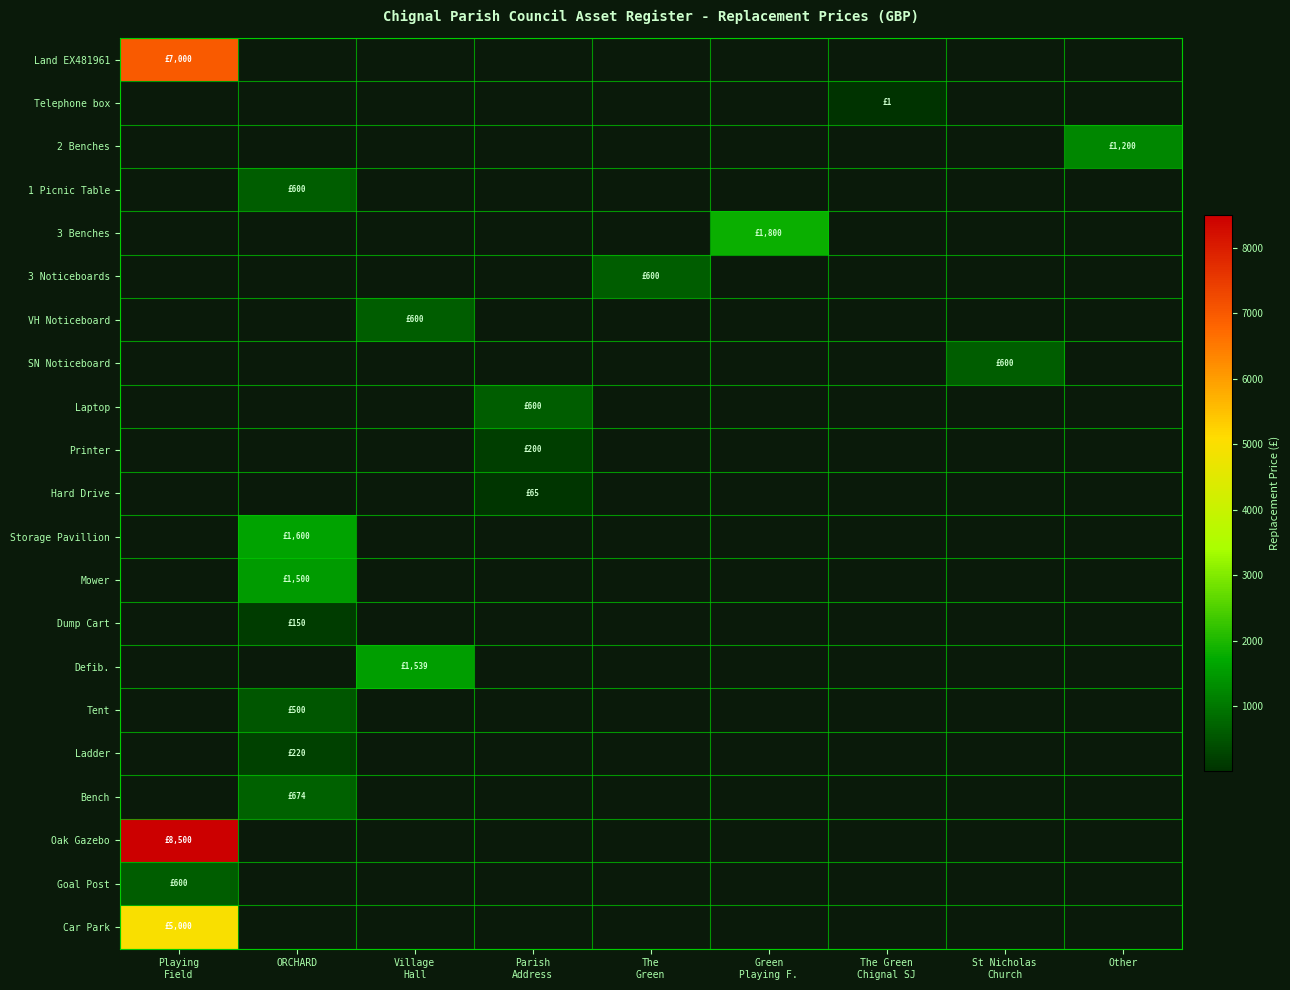

Reading left to right, list all the values displayed in this chart.

Land EX481961: Playing
Field=7000.0	ORCHARD=0.0	Village
Hall=0.0	Parish
Address=0.0	The
Green=0.0	Green
Playing F.=0.0	The Green
Chignal SJ=0.0	St Nicholas
Church=0.0	Other=0.0
Telephone box: Playing
Field=0.0	ORCHARD=0.0	Village
Hall=0.0	Parish
Address=0.0	The
Green=0.0	Green
Playing F.=0.0	The Green
Chignal SJ=1.0	St Nicholas
Church=0.0	Other=0.0
2 Benches: Playing
Field=0.0	ORCHARD=0.0	Village
Hall=0.0	Parish
Address=0.0	The
Green=0.0	Green
Playing F.=0.0	The Green
Chignal SJ=0.0	St Nicholas
Church=0.0	Other=1200.0
1 Picnic Table: Playing
Field=0.0	ORCHARD=600.0	Village
Hall=0.0	Parish
Address=0.0	The
Green=0.0	Green
Playing F.=0.0	The Green
Chignal SJ=0.0	St Nicholas
Church=0.0	Other=0.0
3 Benches: Playing
Field=0.0	ORCHARD=0.0	Village
Hall=0.0	Parish
Address=0.0	The
Green=0.0	Green
Playing F.=1800.0	The Green
Chignal SJ=0.0	St Nicholas
Church=0.0	Other=0.0
3 Noticeboards: Playing
Field=0.0	ORCHARD=0.0	Village
Hall=0.0	Parish
Address=0.0	The
Green=600.0	Green
Playing F.=0.0	The Green
Chignal SJ=0.0	St Nicholas
Church=0.0	Other=0.0
VH Noticeboard: Playing
Field=0.0	ORCHARD=0.0	Village
Hall=600.0	Parish
Address=0.0	The
Green=0.0	Green
Playing F.=0.0	The Green
Chignal SJ=0.0	St Nicholas
Church=0.0	Other=0.0
SN Noticeboard: Playing
Field=0.0	ORCHARD=0.0	Village
Hall=0.0	Parish
Address=0.0	The
Green=0.0	Green
Playing F.=0.0	The Green
Chignal SJ=0.0	St Nicholas
Church=600.0	Other=0.0
Laptop: Playing
Field=0.0	ORCHARD=0.0	Village
Hall=0.0	Parish
Address=600.0	The
Green=0.0	Green
Playing F.=0.0	The Green
Chignal SJ=0.0	St Nicholas
Church=0.0	Other=0.0
Printer: Playing
Field=0.0	ORCHARD=0.0	Village
Hall=0.0	Parish
Address=200.0	The
Green=0.0	Green
Playing F.=0.0	The Green
Chignal SJ=0.0	St Nicholas
Church=0.0	Other=0.0
Hard Drive: Playing
Field=0.0	ORCHARD=0.0	Village
Hall=0.0	Parish
Address=65.0	The
Green=0.0	Green
Playing F.=0.0	The Green
Chignal SJ=0.0	St Nicholas
Church=0.0	Other=0.0
Storage Pavillion: Playing
Field=0.0	ORCHARD=1600.0	Village
Hall=0.0	Parish
Address=0.0	The
Green=0.0	Green
Playing F.=0.0	The Green
Chignal SJ=0.0	St Nicholas
Church=0.0	Other=0.0
Mower: Playing
Field=0.0	ORCHARD=1500.0	Village
Hall=0.0	Parish
Address=0.0	The
Green=0.0	Green
Playing F.=0.0	The Green
Chignal SJ=0.0	St Nicholas
Church=0.0	Other=0.0
Dump Cart: Playing
Field=0.0	ORCHARD=150.0	Village
Hall=0.0	Parish
Address=0.0	The
Green=0.0	Green
Playing F.=0.0	The Green
Chignal SJ=0.0	St Nicholas
Church=0.0	Other=0.0
Defib.: Playing
Field=0.0	ORCHARD=0.0	Village
Hall=1539.0	Parish
Address=0.0	The
Green=0.0	Green
Playing F.=0.0	The Green
Chignal SJ=0.0	St Nicholas
Church=0.0	Other=0.0
Tent: Playing
Field=0.0	ORCHARD=500.0	Village
Hall=0.0	Parish
Address=0.0	The
Green=0.0	Green
Playing F.=0.0	The Green
Chignal SJ=0.0	St Nicholas
Church=0.0	Other=0.0
Ladder: Playing
Field=0.0	ORCHARD=220.0	Village
Hall=0.0	Parish
Address=0.0	The
Green=0.0	Green
Playing F.=0.0	The Green
Chignal SJ=0.0	St Nicholas
Church=0.0	Other=0.0
Bench: Playing
Field=0.0	ORCHARD=674.0	Village
Hall=0.0	Parish
Address=0.0	The
Green=0.0	Green
Playing F.=0.0	The Green
Chignal SJ=0.0	St Nicholas
Church=0.0	Other=0.0
Oak Gazebo: Playing
Field=8500.0	ORCHARD=0.0	Village
Hall=0.0	Parish
Address=0.0	The
Green=0.0	Green
Playing F.=0.0	The Green
Chignal SJ=0.0	St Nicholas
Church=0.0	Other=0.0
Goal Post: Playing
Field=600.0	ORCHARD=0.0	Village
Hall=0.0	Parish
Address=0.0	The
Green=0.0	Green
Playing F.=0.0	The Green
Chignal SJ=0.0	St Nicholas
Church=0.0	Other=0.0
Car Park: Playing
Field=5000.0	ORCHARD=0.0	Village
Hall=0.0	Parish
Address=0.0	The
Green=0.0	Green
Playing F.=0.0	The Green
Chignal SJ=0.0	St Nicholas
Church=0.0	Other=0.0